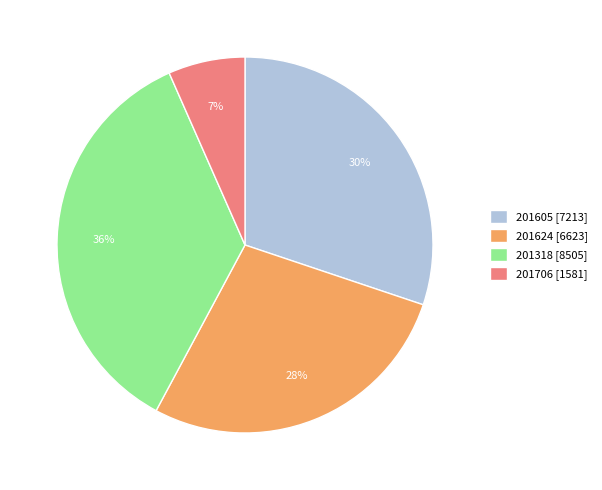

Which slice is the smallest?

201706